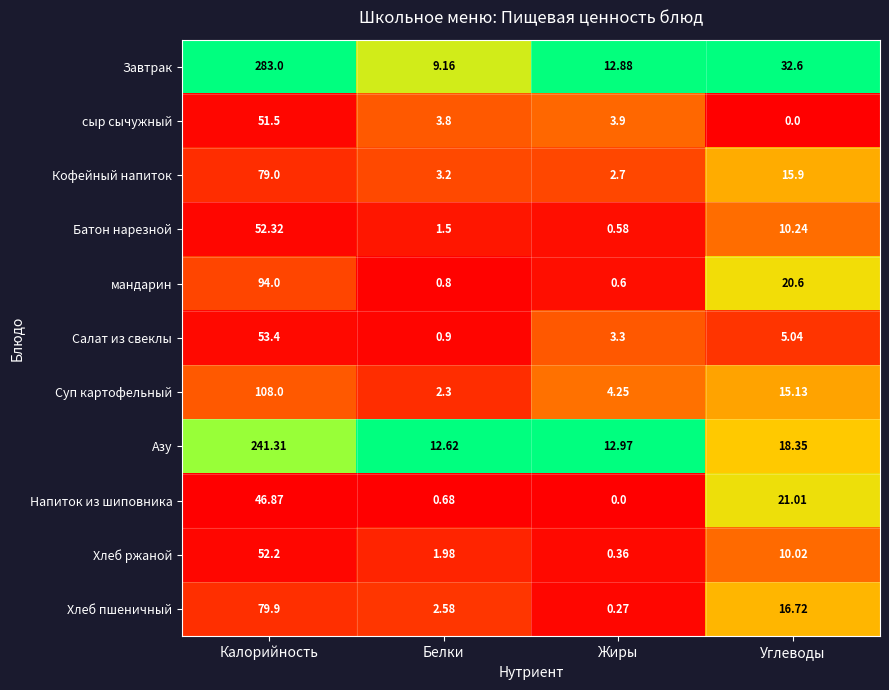

List the series in order of their peak value, highest first.

Завтрак, Азу, Суп картофельный, мандарин, Хлеб пшеничный, Кофейный напиток, Салат из свеклы, Батон нарезной, Хлеб ржаной, сыр сычужный, Напиток из шиповника